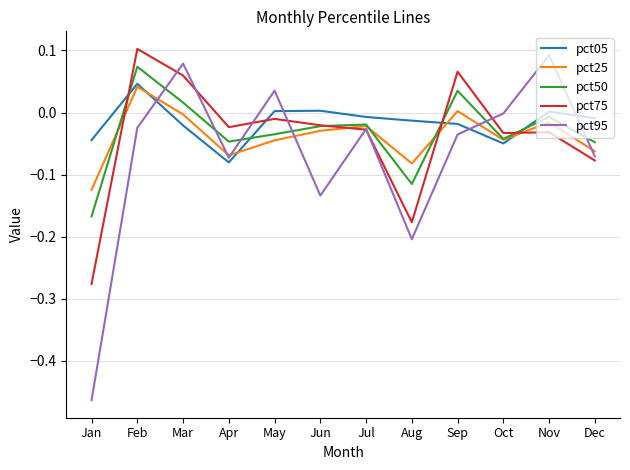

What are all the series names shown in the legend?

pct05, pct25, pct50, pct75, pct95